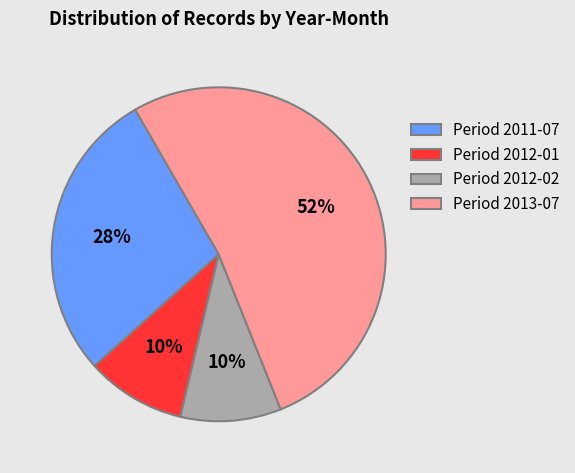

Do Period 2012-01 and Period 2011-07 together represent more than half of the pie?

No